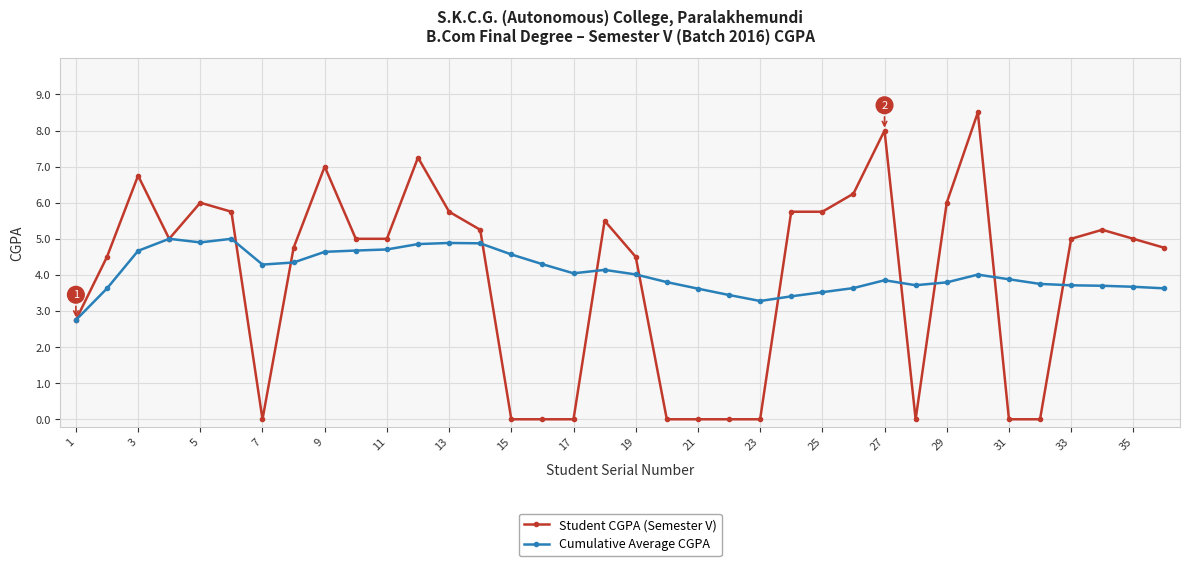

What is the maximum value for Cumulative Average CGPA?

5.0